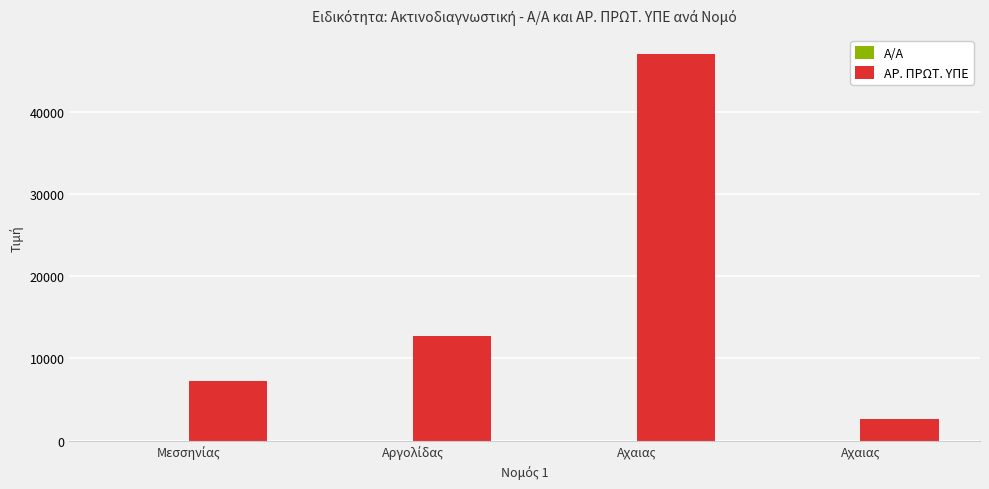

Is it true that ΑΡ. ΠΡΩΤ. ΥΠΕ equals 62432 at Αχαιας?

False